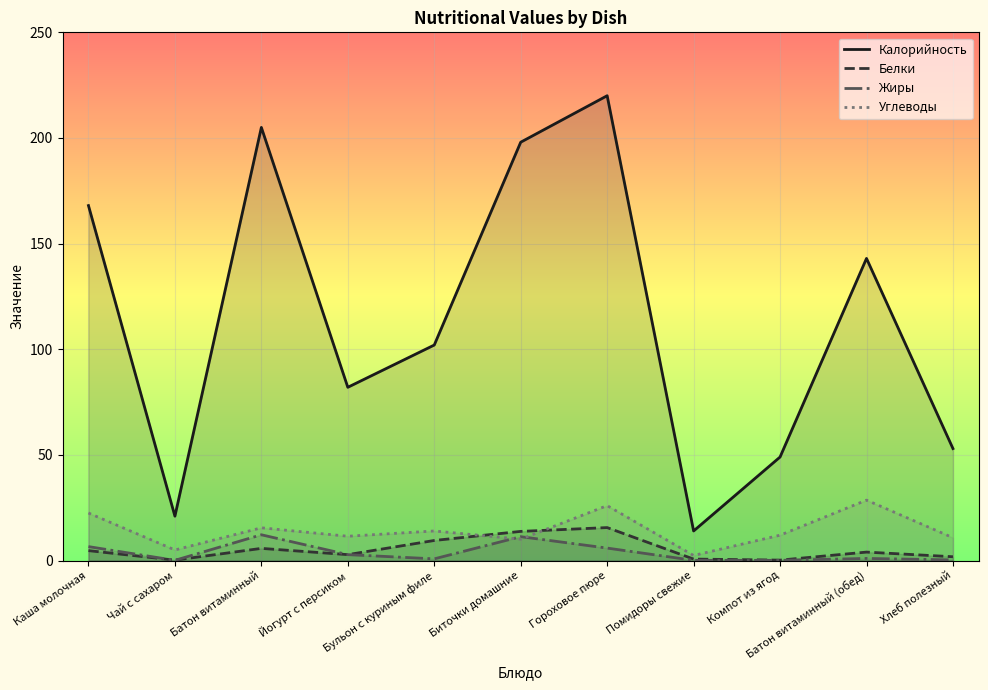

Where is the first local minimum for Углеводы?

Чай с сахаром